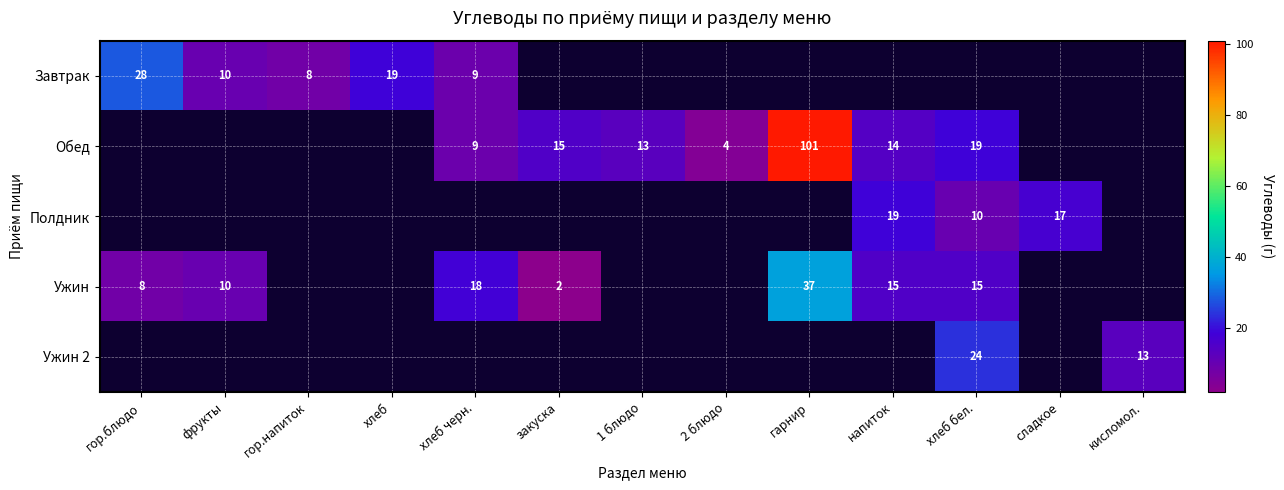

What is the smallest value displayed?

2.0